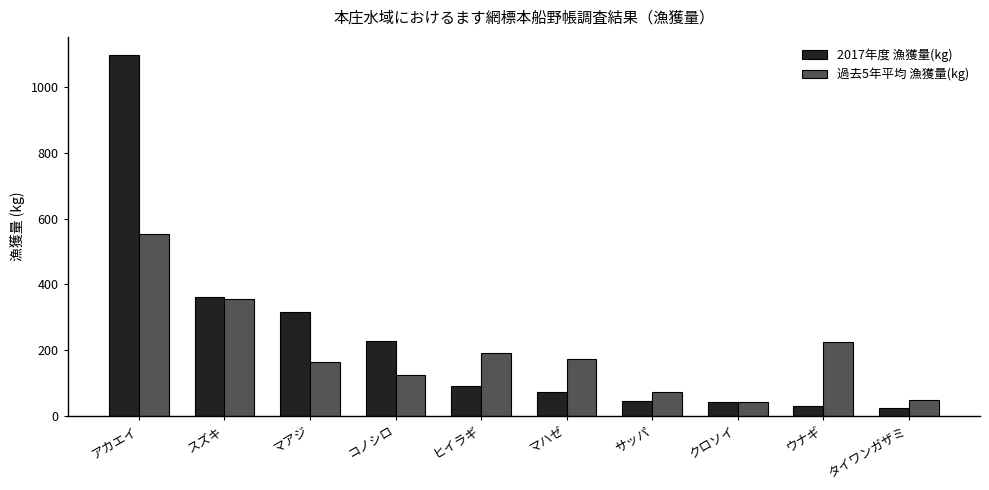

What is the total value across all series at マハゼ?

243.6